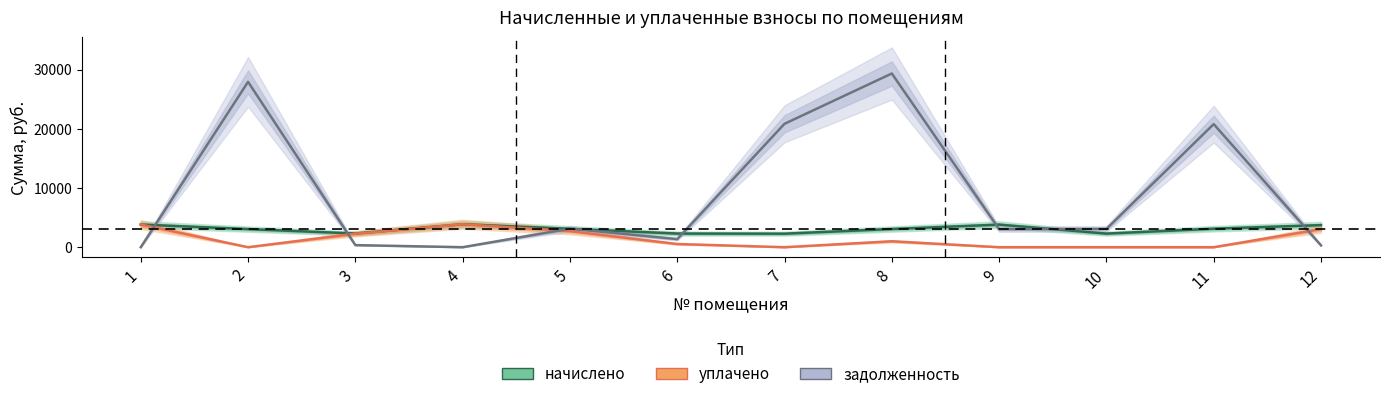

At which category is the sum across all series the highest?

8